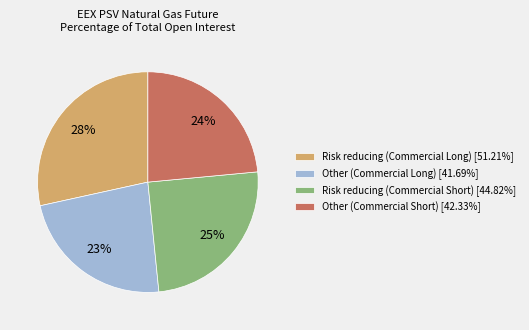

Does any single category account for the majority?

No